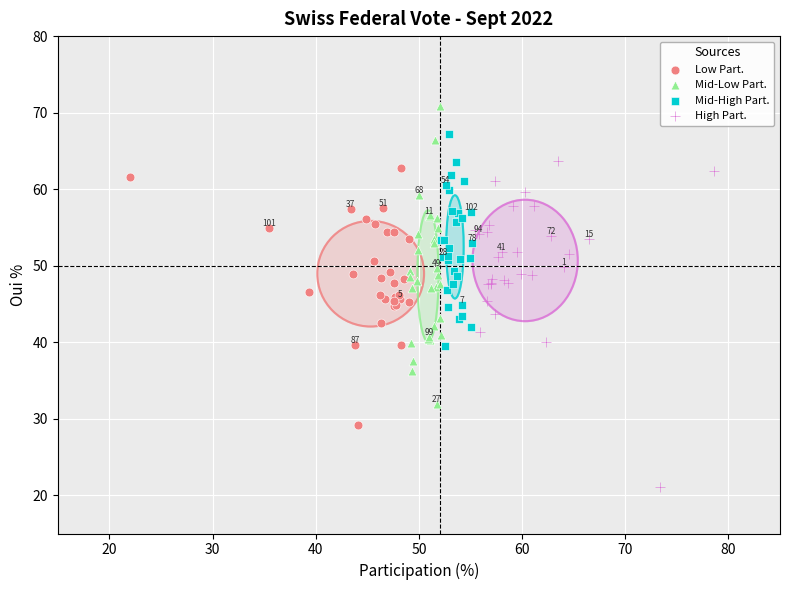

What are all the series names shown in the legend?

Low Part., Mid-Low Part., Mid-High Part., High Part.